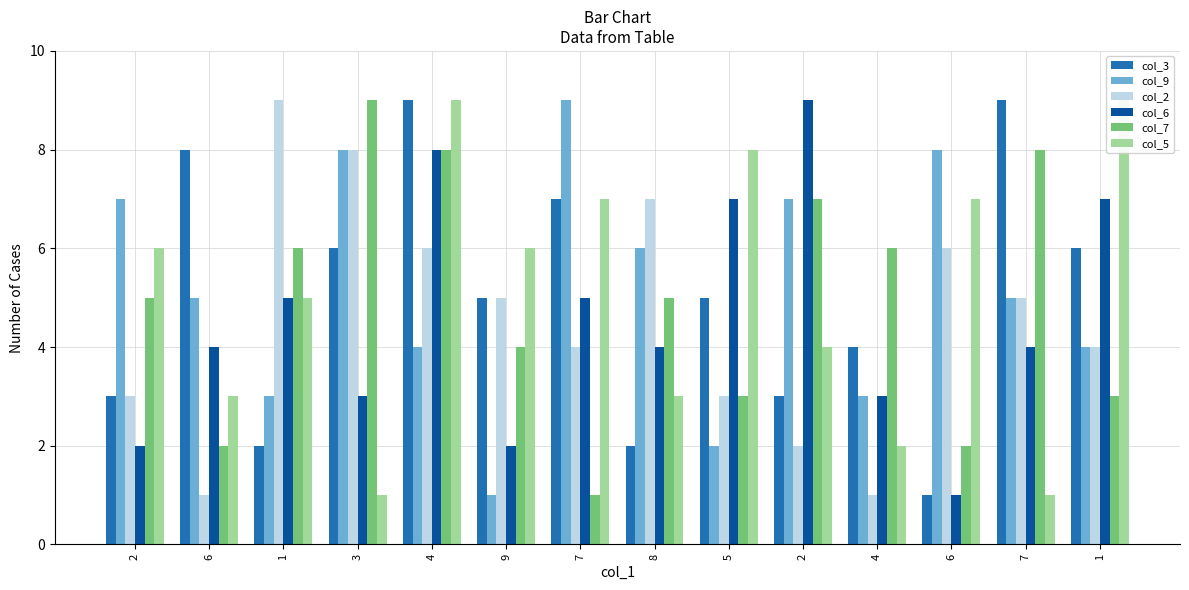

Is it true that col_5 equals 3 at 6?

False